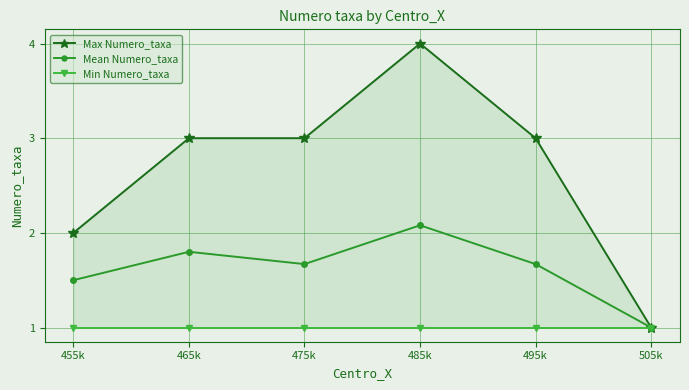

True or false: Mean Numero_taxa and Min Numero_taxa cross at least once.

False